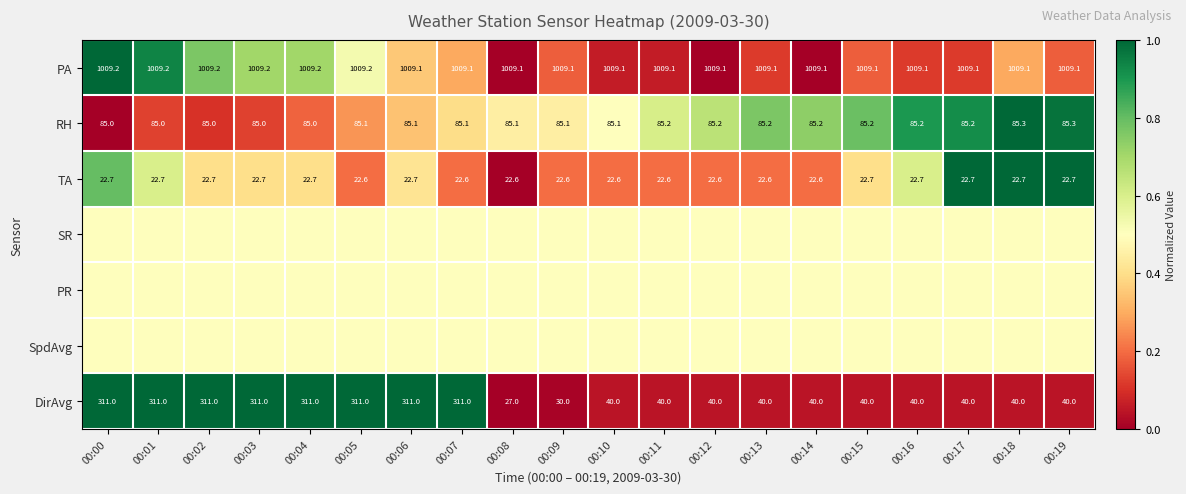

The TA series shows 39.7 at 00:10. True or false?

False